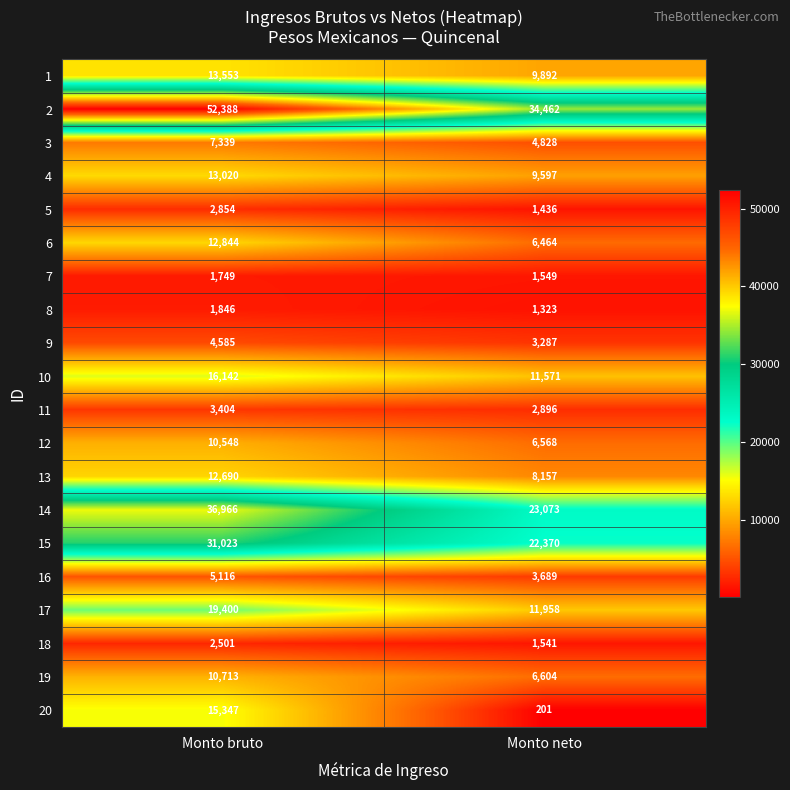

What is the difference between the maximum and minimum values in the 13 series?

4533